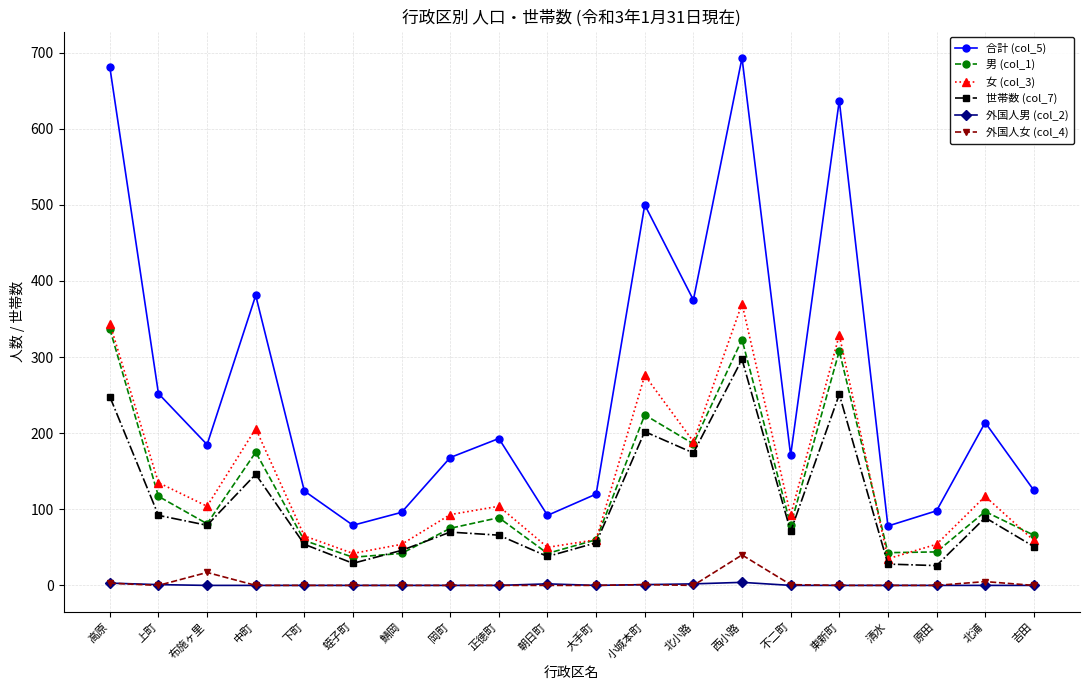

What is the sum of all 外国人男 (col_2) values?

13